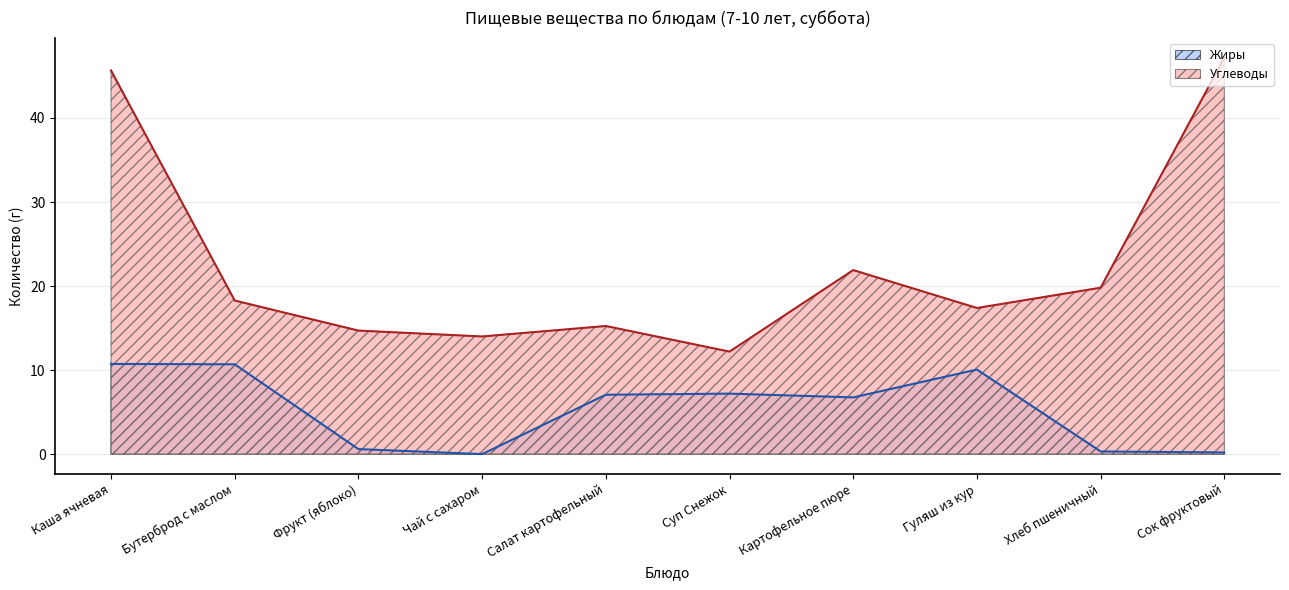

Between Хлеб пшеничный and Картофельное пюре, which is larger?

Картофельное пюре